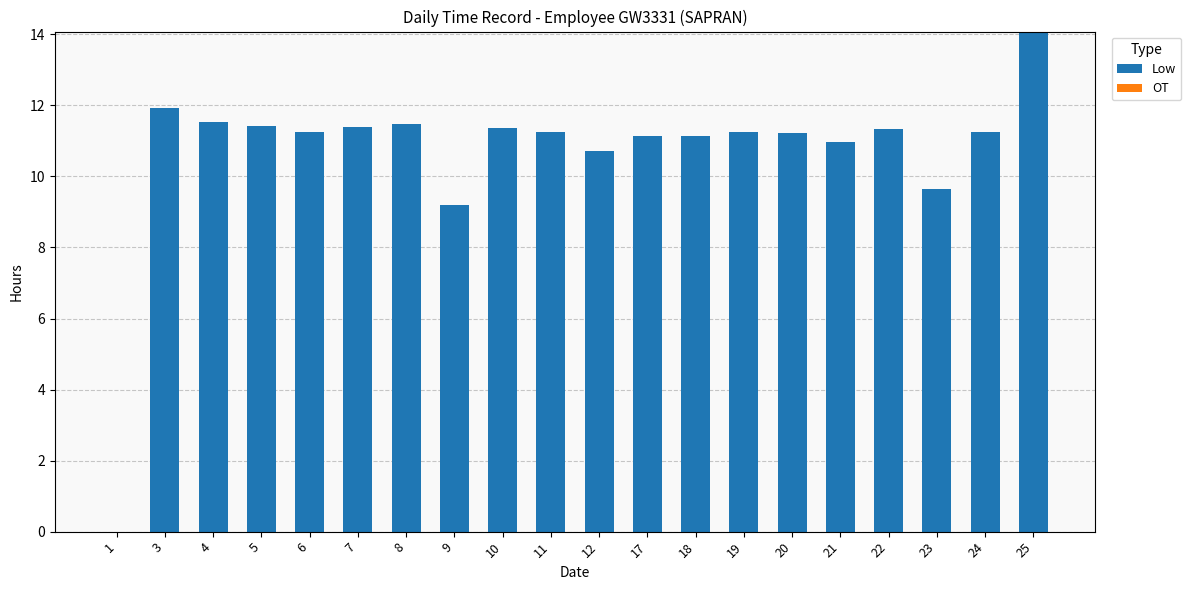

Where is the data nearest to the value 7?

9